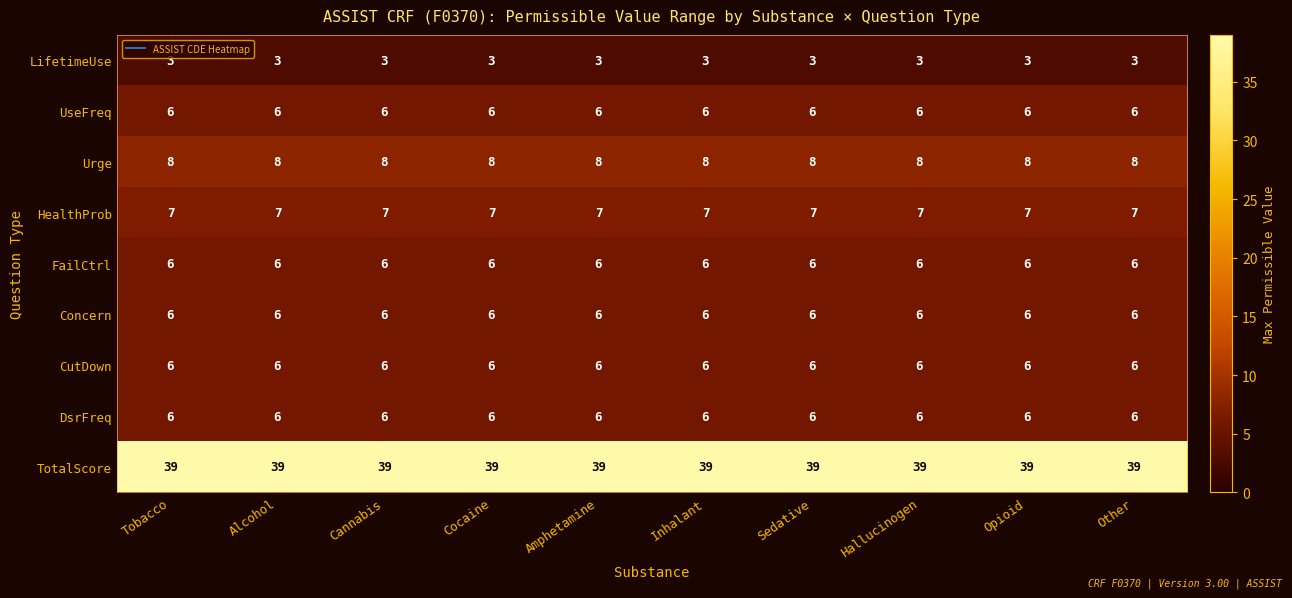

Which series has the largest total across all categories?

TotalScore